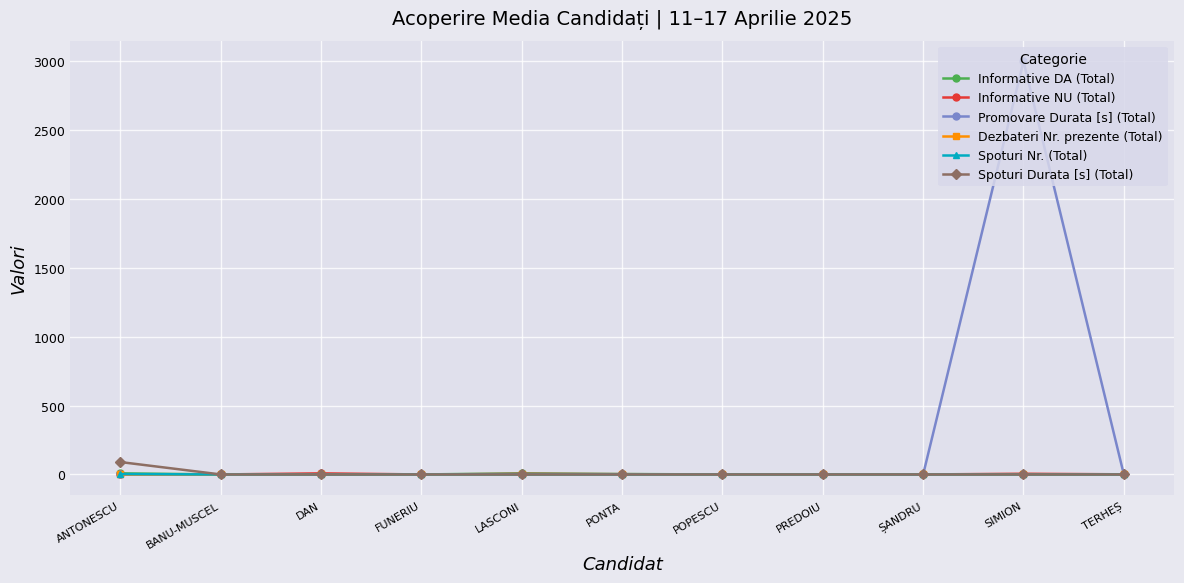

What is the label of the 7th point from the right?

LASCONI